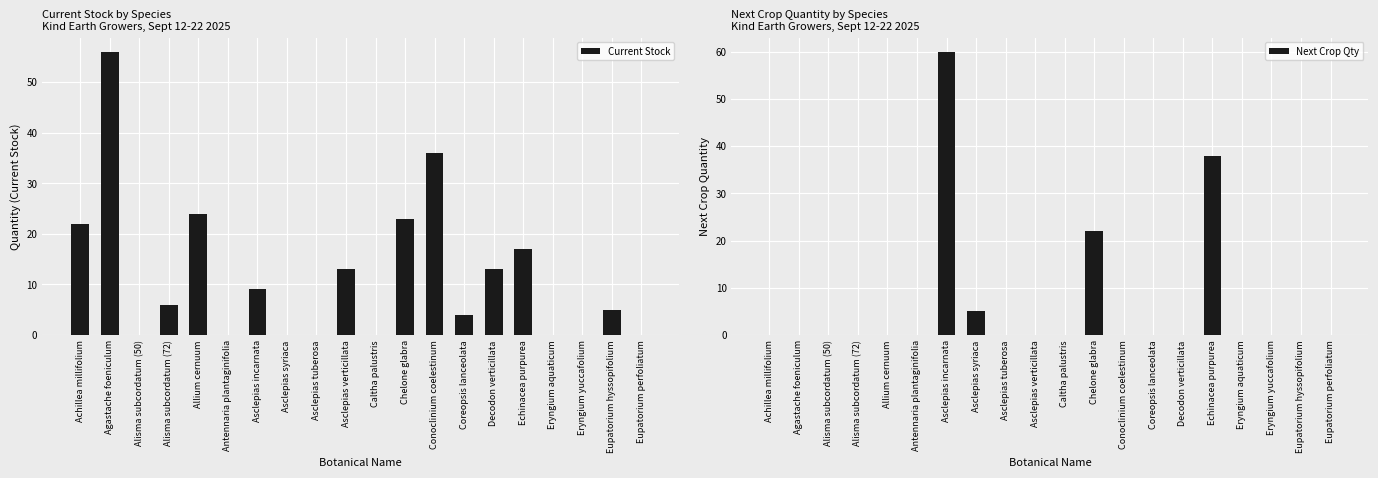

What is the difference between the highest and lowest values at Coreopsis lanceolata?

4